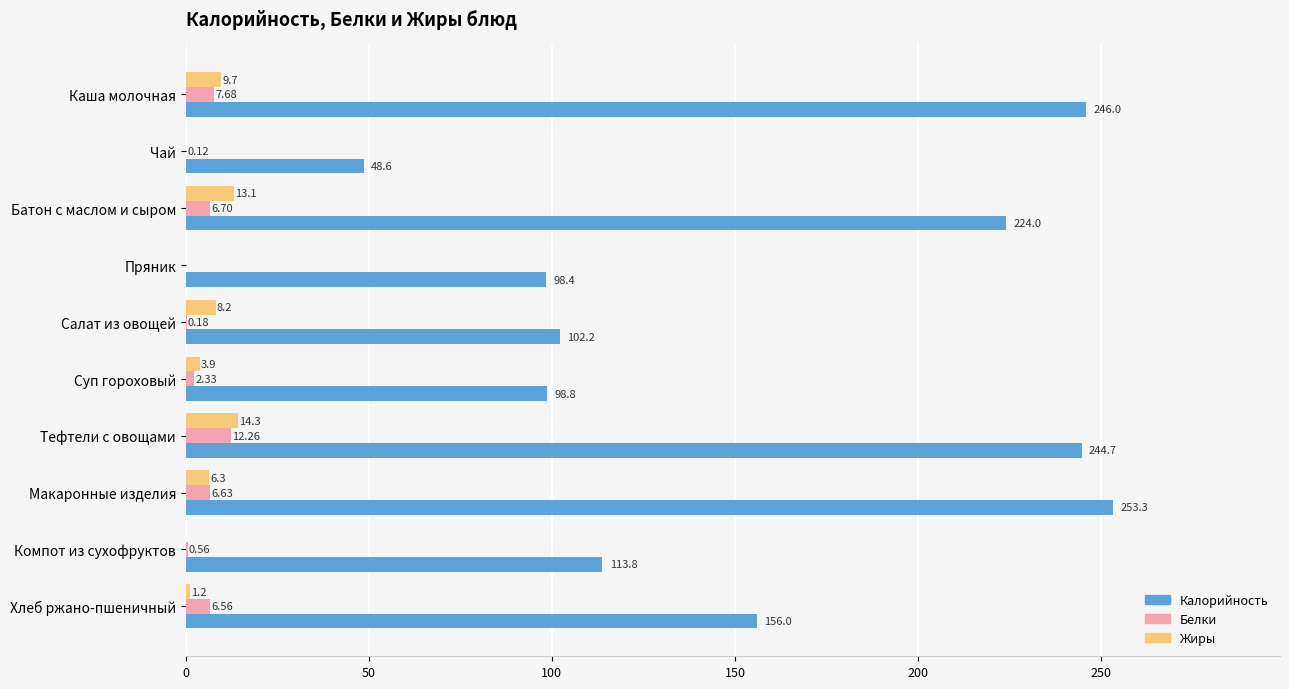

What is the sum of the Калорийность values at Компот из сухофруктов and Чай?

162.4